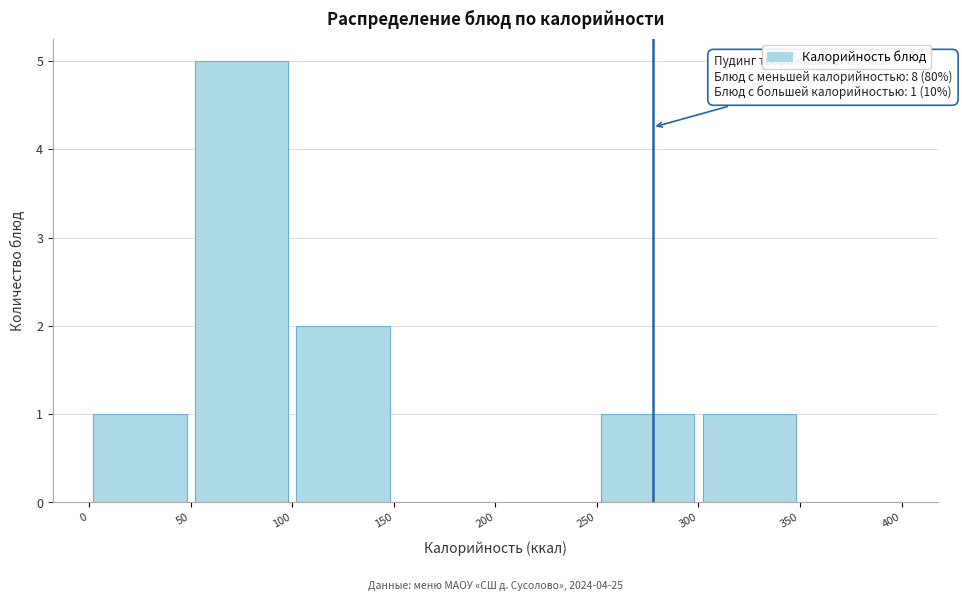

Which range on the x-axis has the tallest bar?

50 to 100